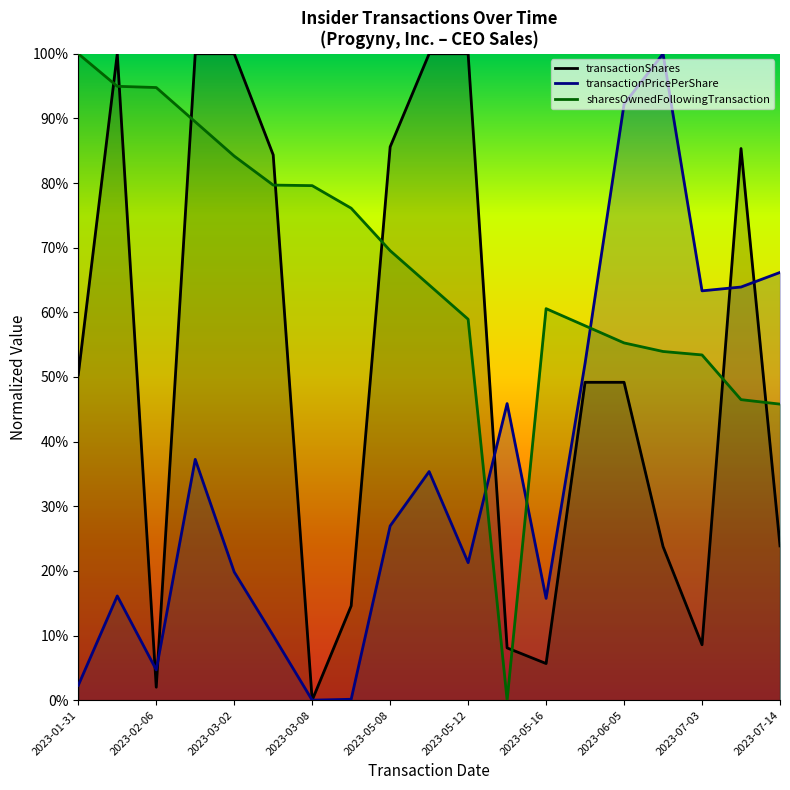

How many categories are shown in the chart?

19